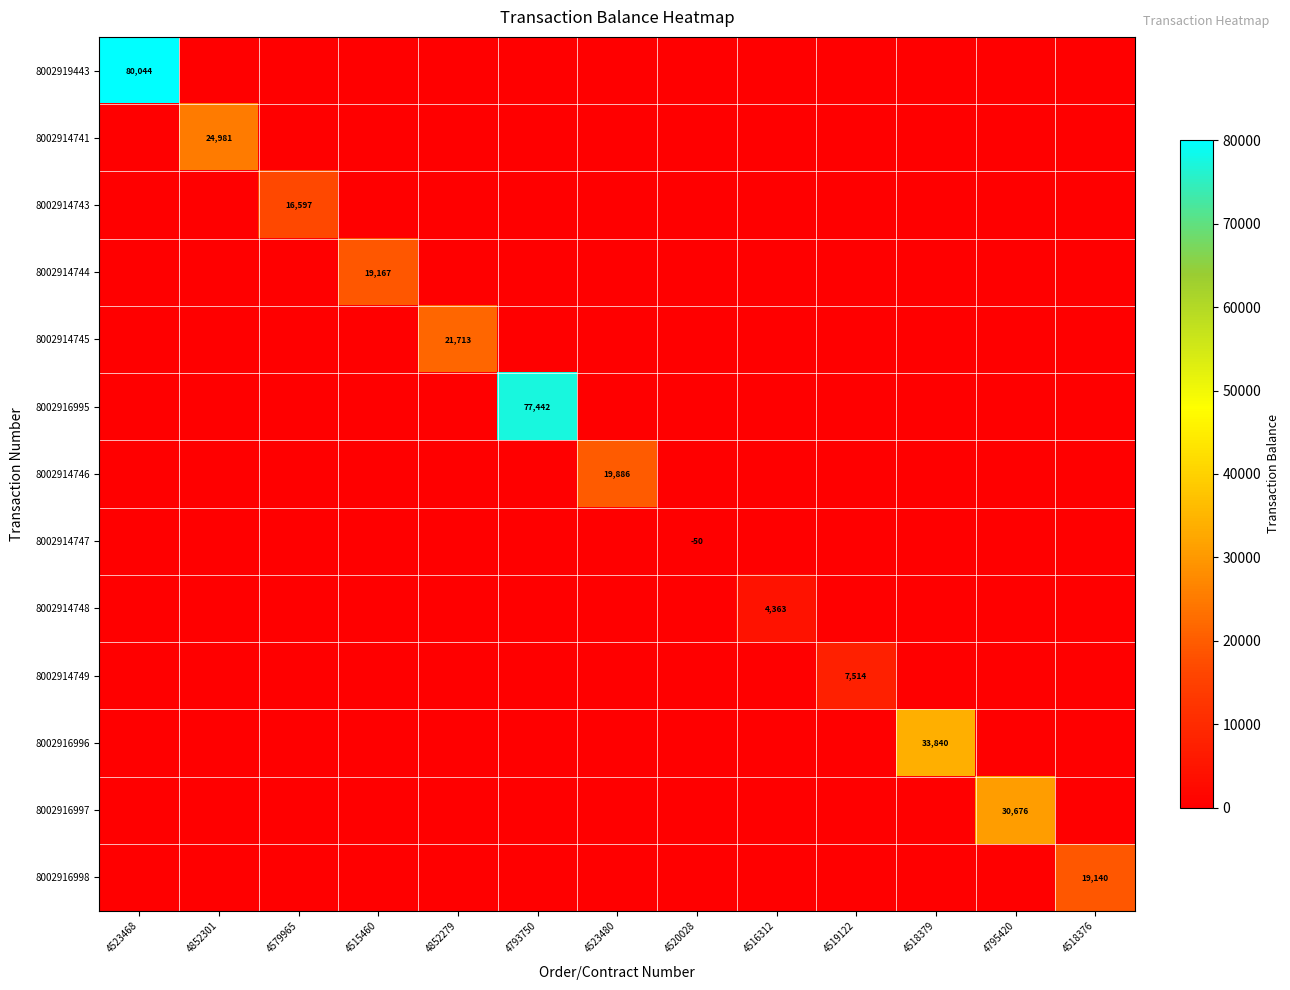

Is it true that 8002914744 equals 19167 at 4515460?

True